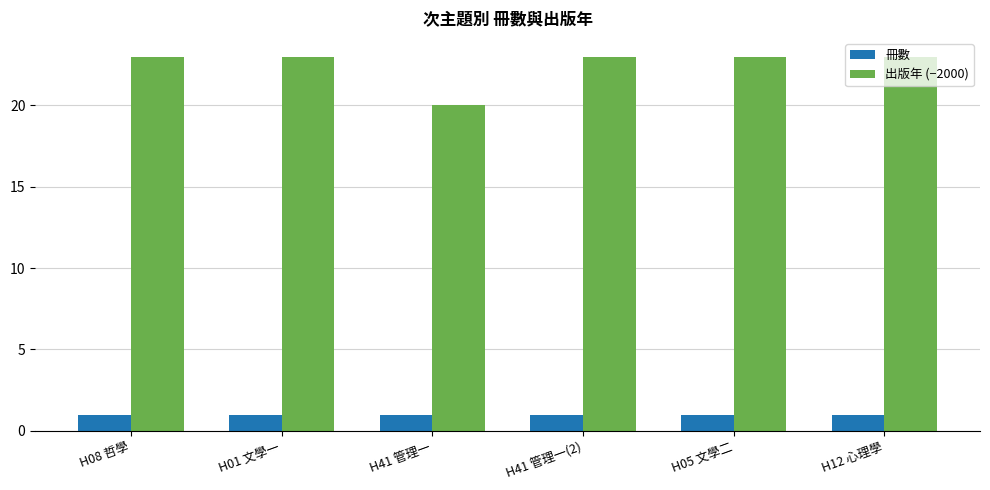

What is the spread (max minus min) of values at H01 文學一?

22